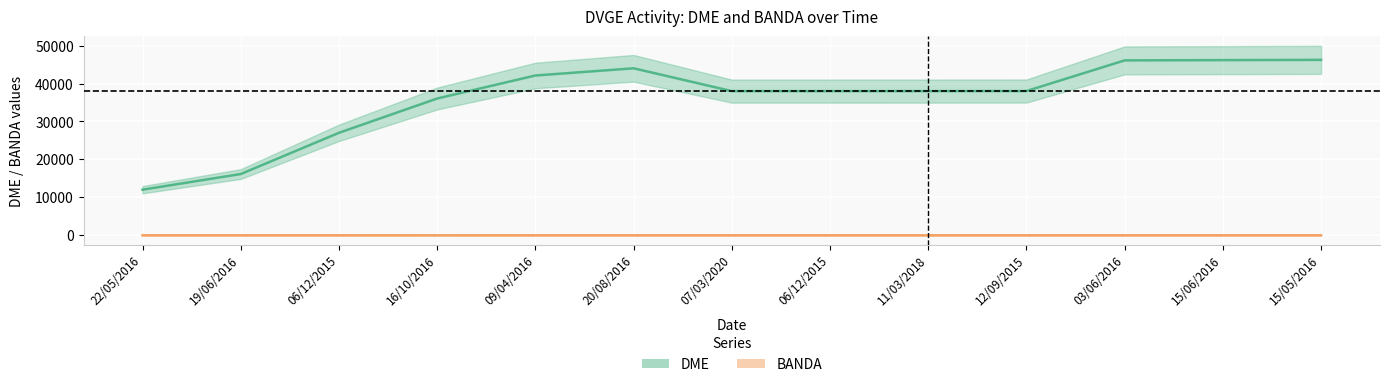

How many series are shown in this chart?

2